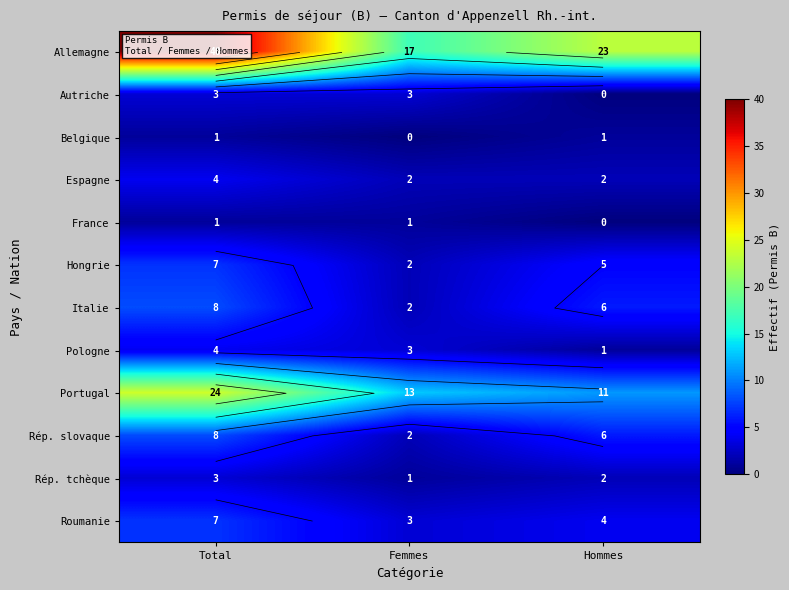

Rank the series by their maximum value, from lowest to highest.

Belgique, France, Autriche, Rép. tchèque, Espagne, Pologne, Hongrie, Roumanie, Italie, Rép. slovaque, Portugal, Allemagne